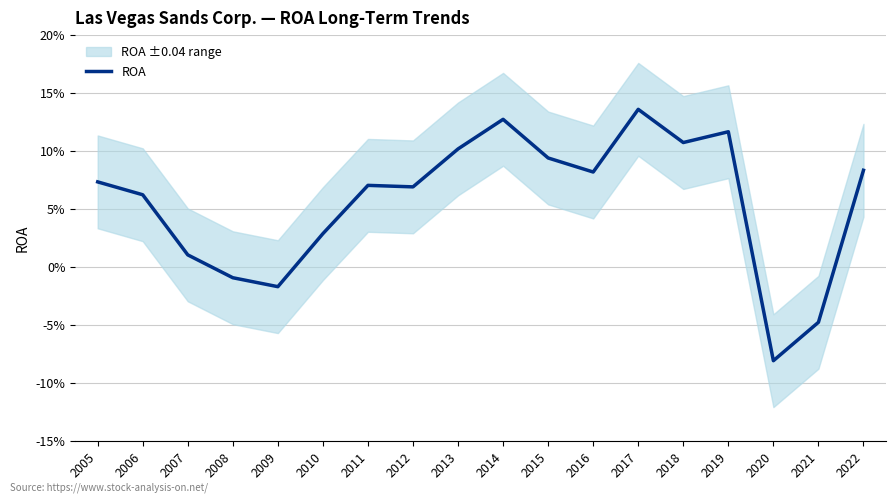

How many points are lower than both their immediate neighbors (excluding endpoints)?

5